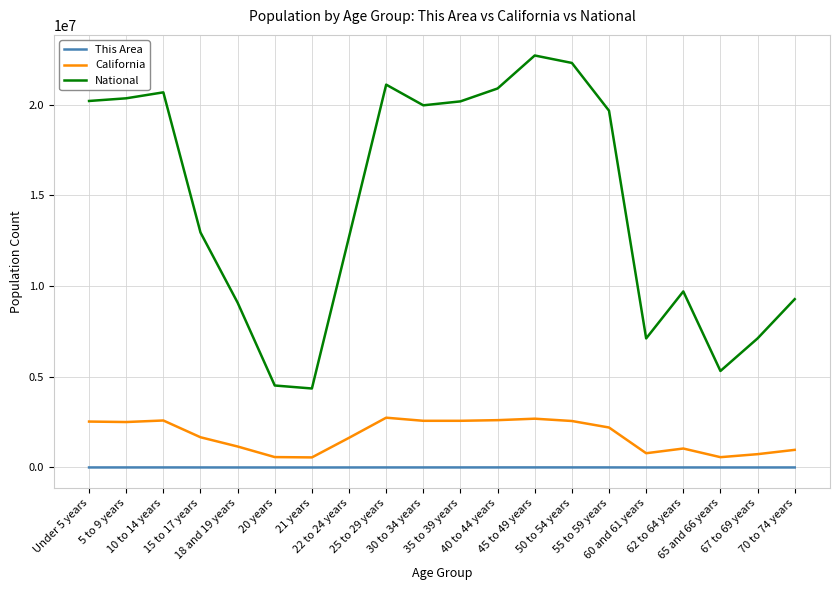

What is the difference between the maximum and minimum values in the National series?

18354297